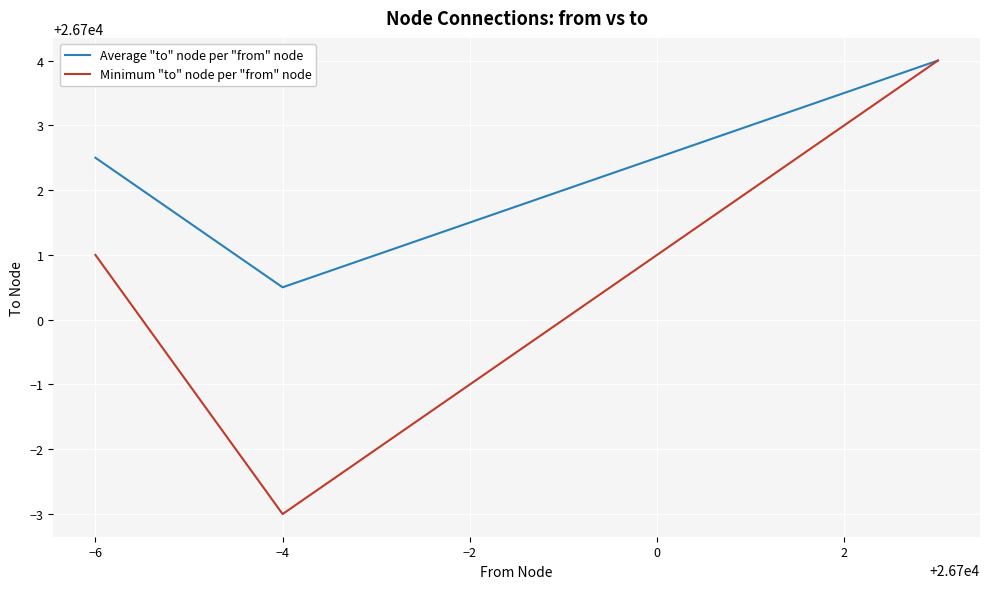

Which series has the largest total across all categories?

Average "to" node per "from" node